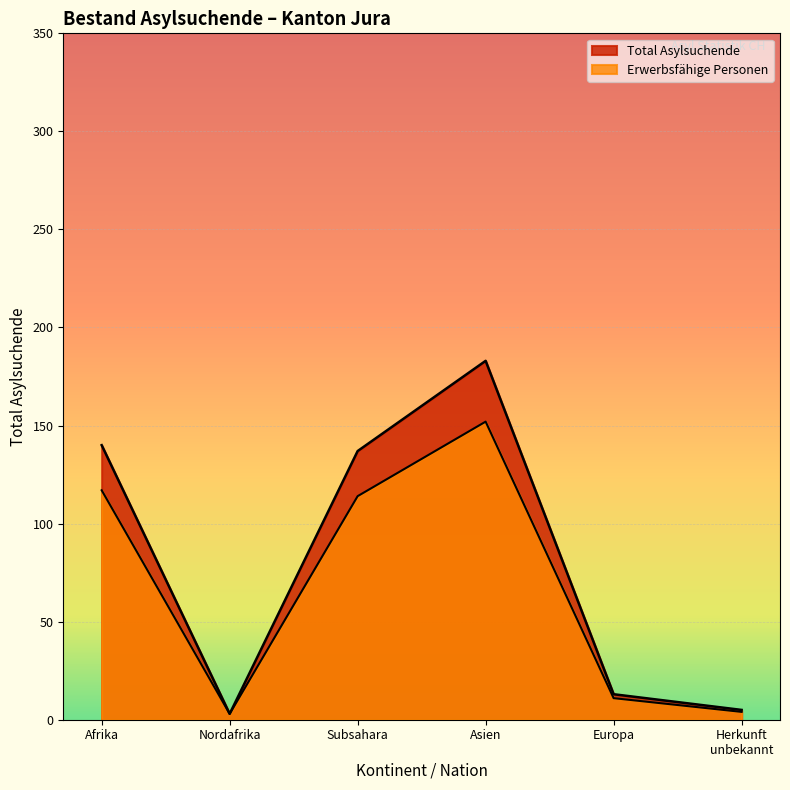

How many lines are shown in the chart?

2